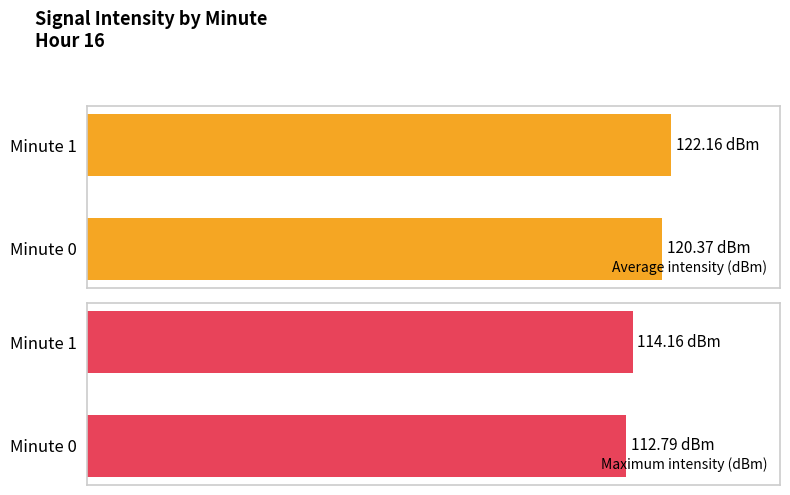

Which has a higher value, Minute 0 or Minute 1?

Minute 1